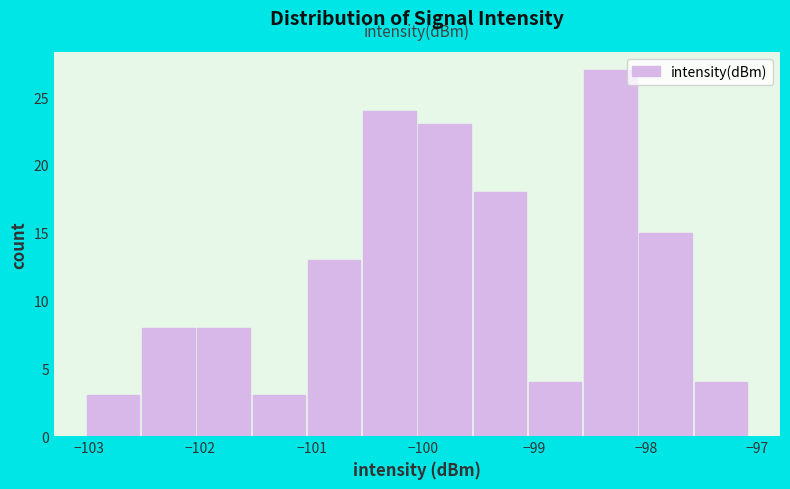

Reading left to right, list every bar in this chart as the range it spans on the x-axis followed by its height. Neither the bar edges nor the heights are printed on the chart, so give them approximately, as read against the axes.

-103.0 to -102.5: 3
-102.5 to -102.0: 8
-102.0 to -101.5: 8
-101.5 to -101.0: 3
-101.0 to -100.5: 13
-100.5 to -100.0: 24
-100.0 to -99.5: 23
-99.5 to -99.1: 18
-99.1 to -98.6: 4
-98.6 to -98.1: 27
-98.1 to -97.6: 15
-97.6 to -97.1: 4